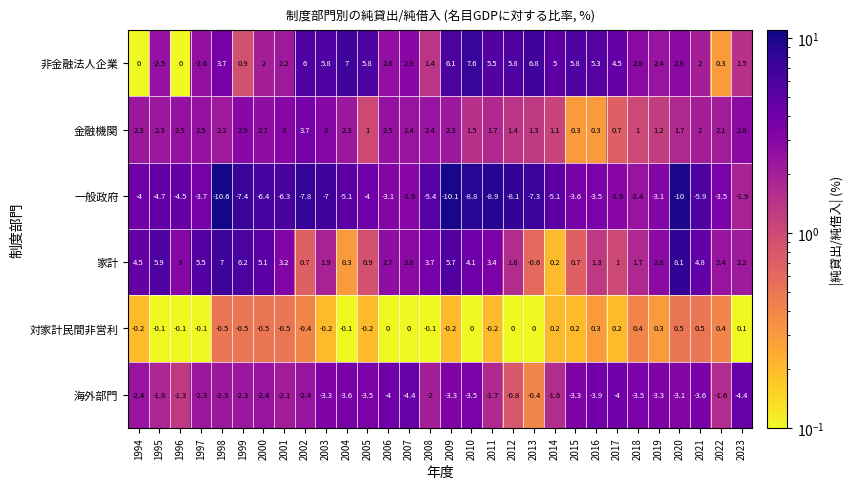

What is the total value across all series at 1995?

-0.9